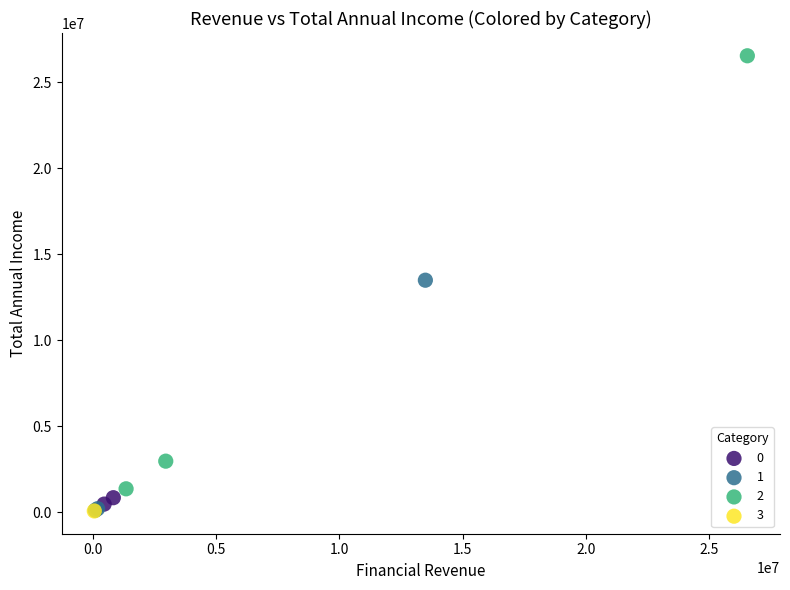

What are all the series names shown in the legend?

0, 1, 2, 3